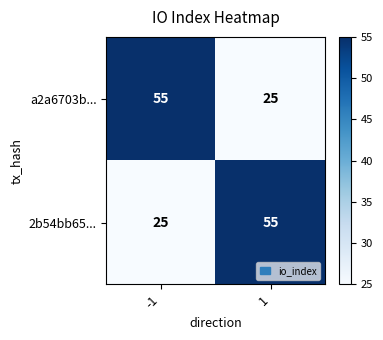

List the labels in order of a2a6703b... value, smallest first.

1, -1